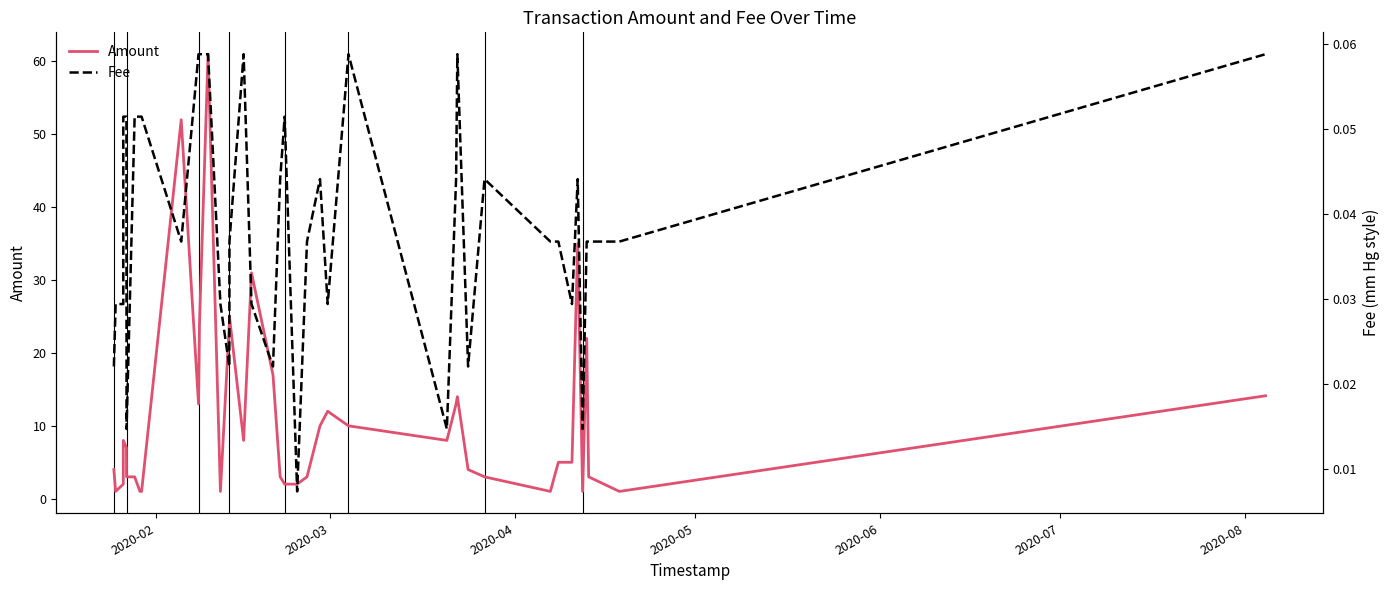

Is this an area chart (filled region under the line)?

No